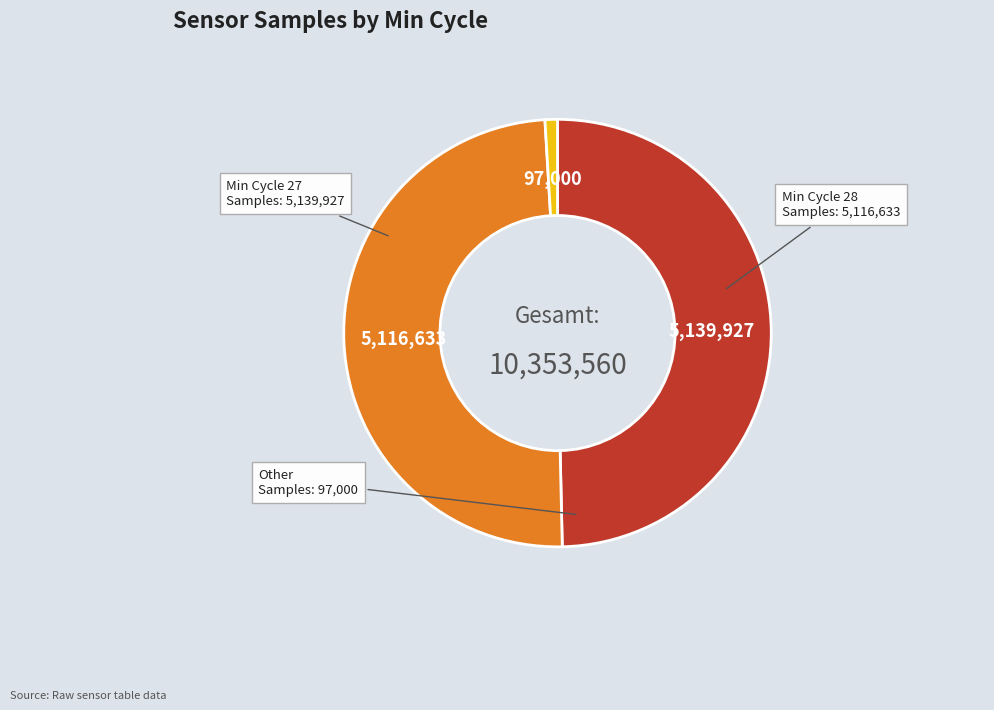

Is there a majority slice in this chart?

No